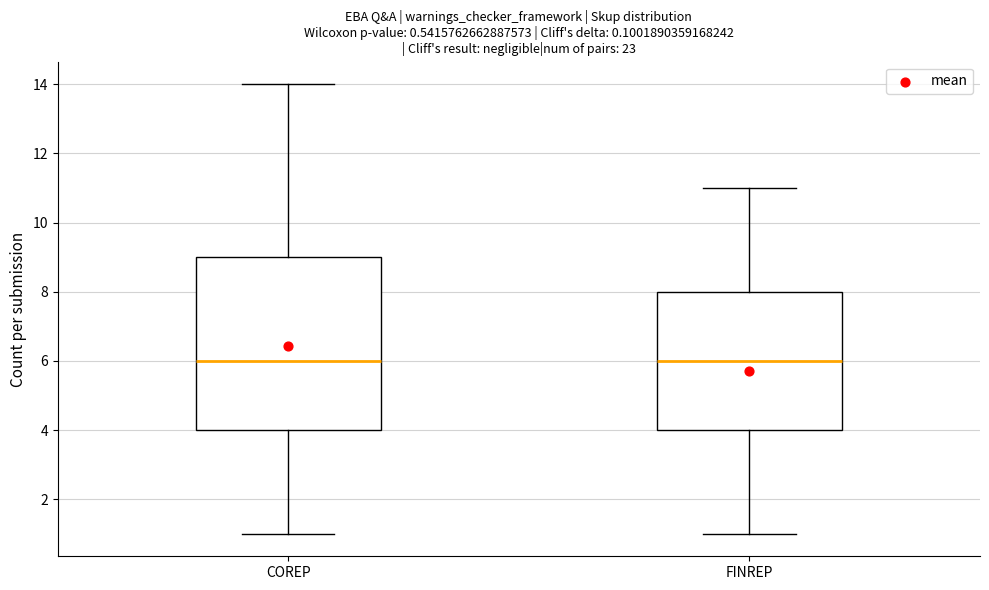

Reading left to right, read every box against the y-axis: the position of its median line, the range the box covers, and the ends of its whiskers. The values are not printed on the chart, so give them approximately, as read against the axis.

COREP: median 6, box 4 to 9, whiskers 1 to 14
FINREP: median 6, box 4 to 8, whiskers 1 to 11